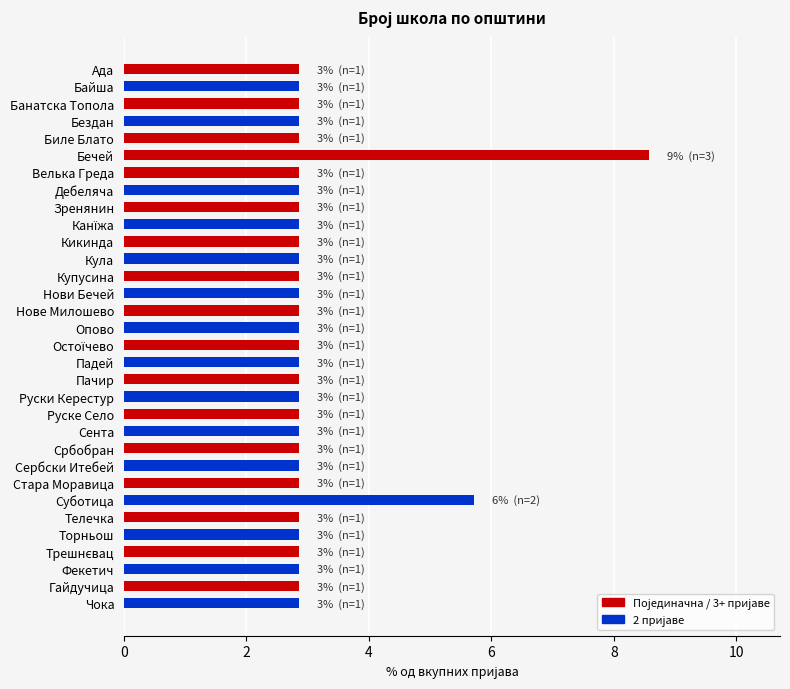

What is the difference between the maximum and minimum values?

5.7